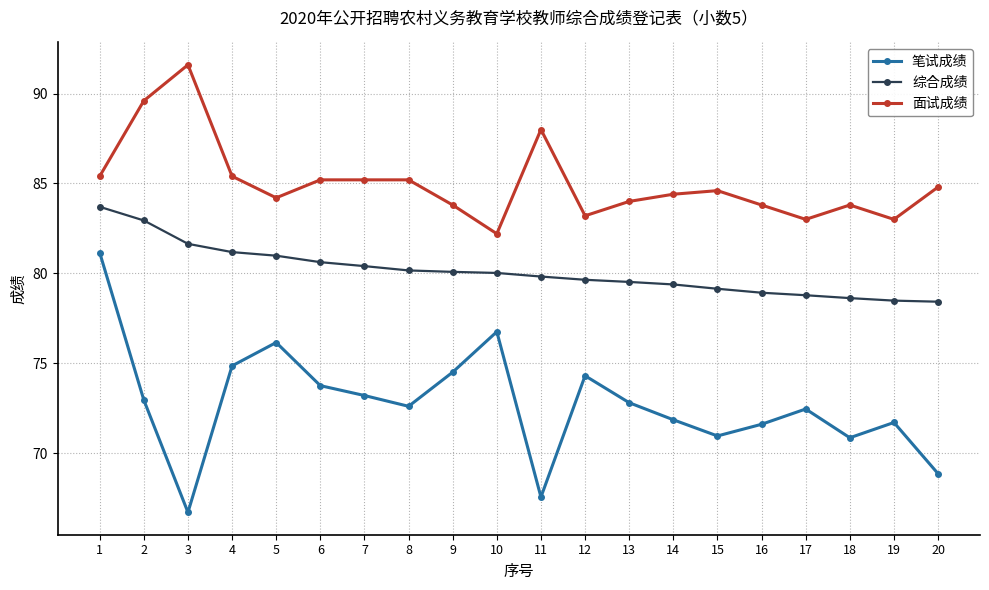

At 20, list the series in order from largest to smallest.

面试成绩, 综合成绩, 笔试成绩